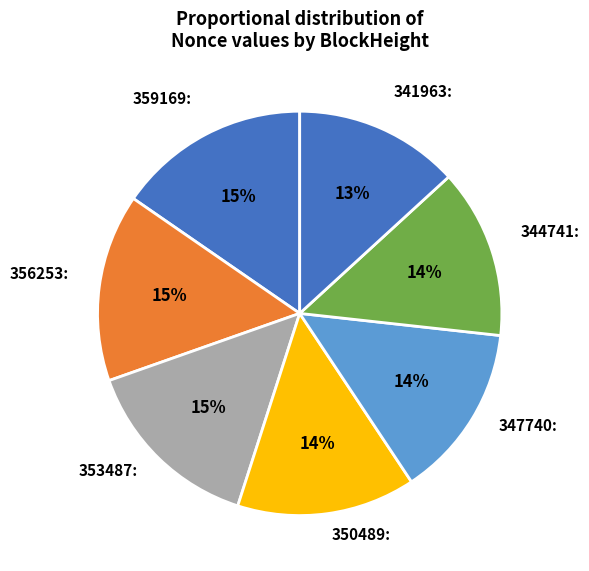

Count the number of slices in the pie.

7